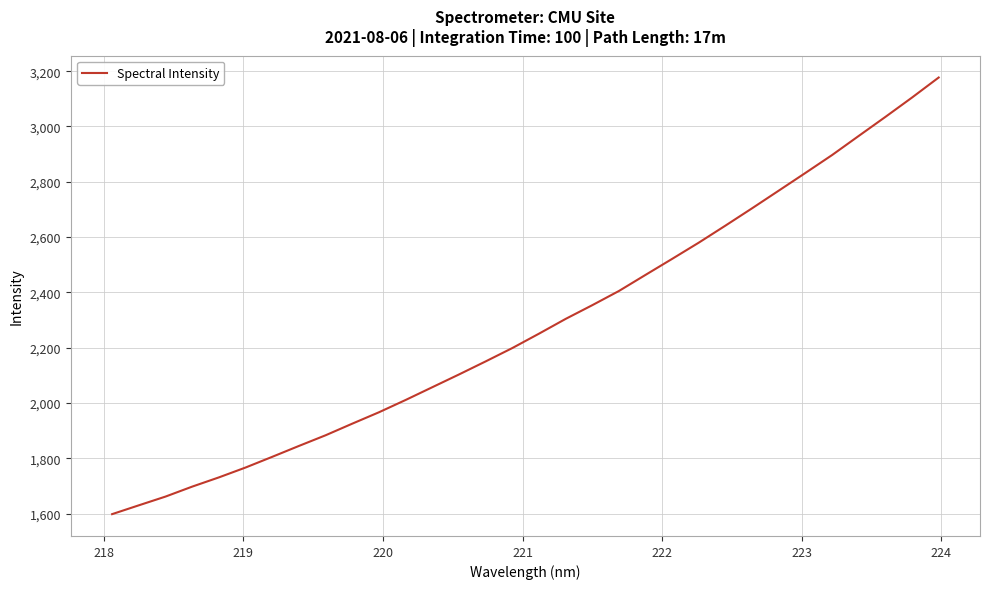

True or false: the data has more than 0 interior local peaks.

False